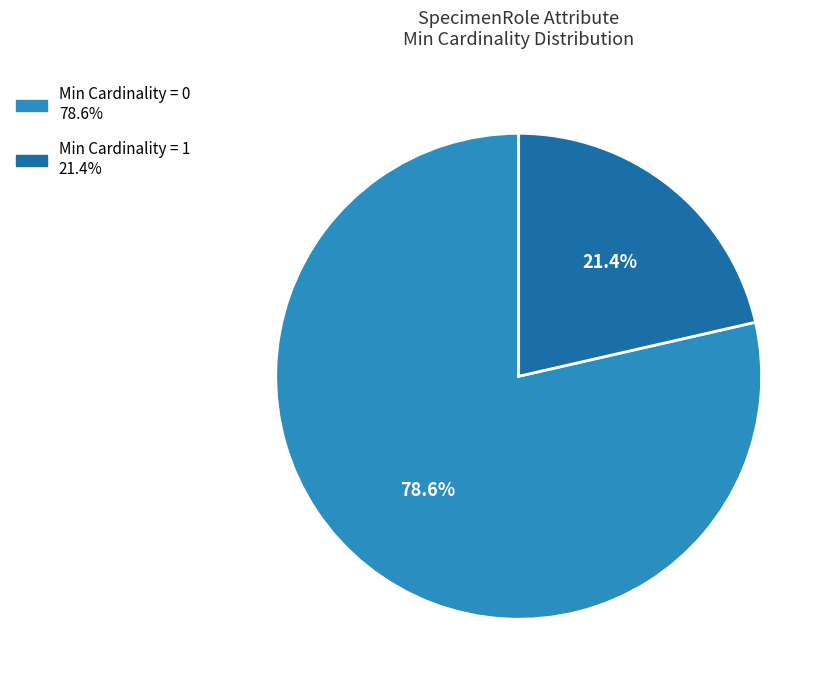

To the nearest percent, what is the difference between the largest and smallest slice percentages?

57%